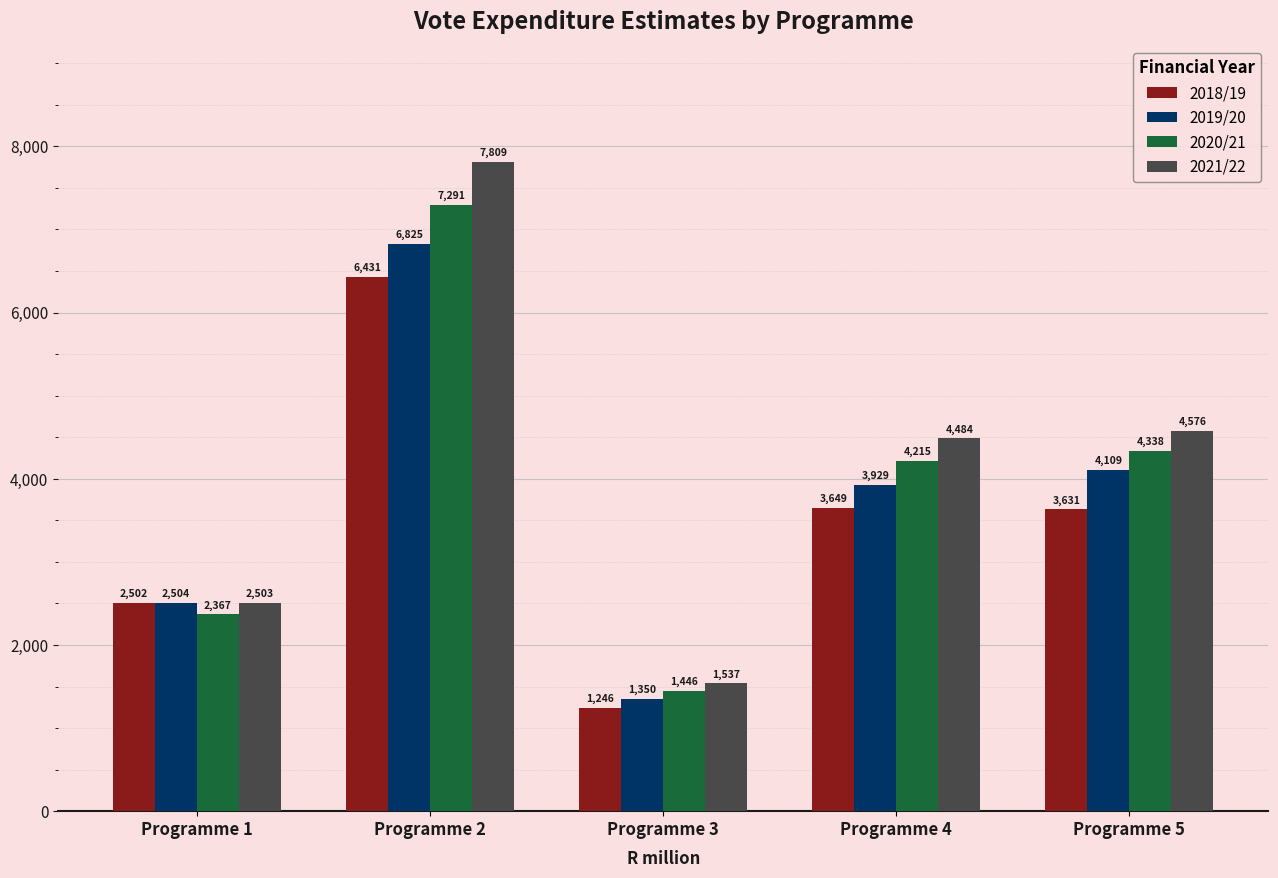

Which series has the largest total across all categories?

2021/22